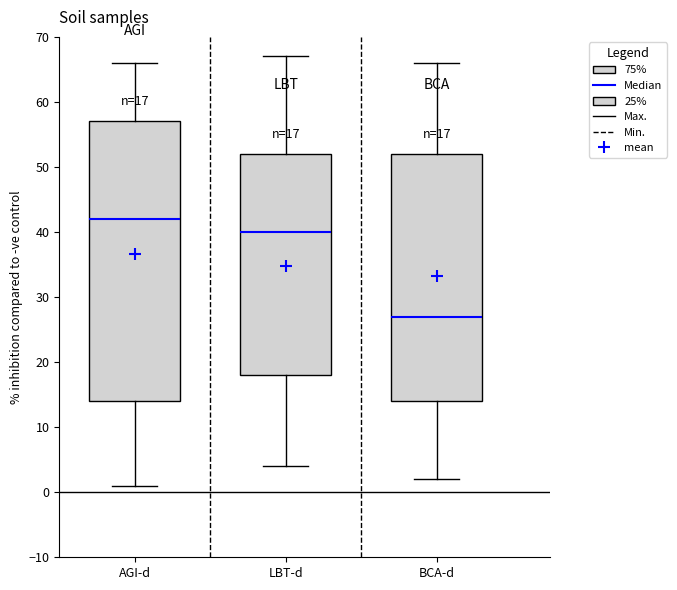

Comparing the boxes themselves (not the whiskers), which one is the tallest?

AGI-d